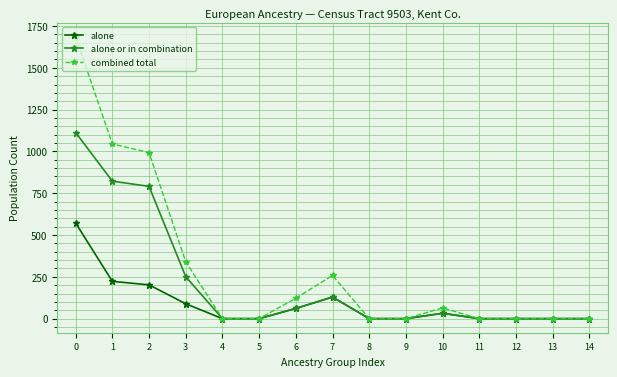

Is this an area chart (filled region under the line)?

No